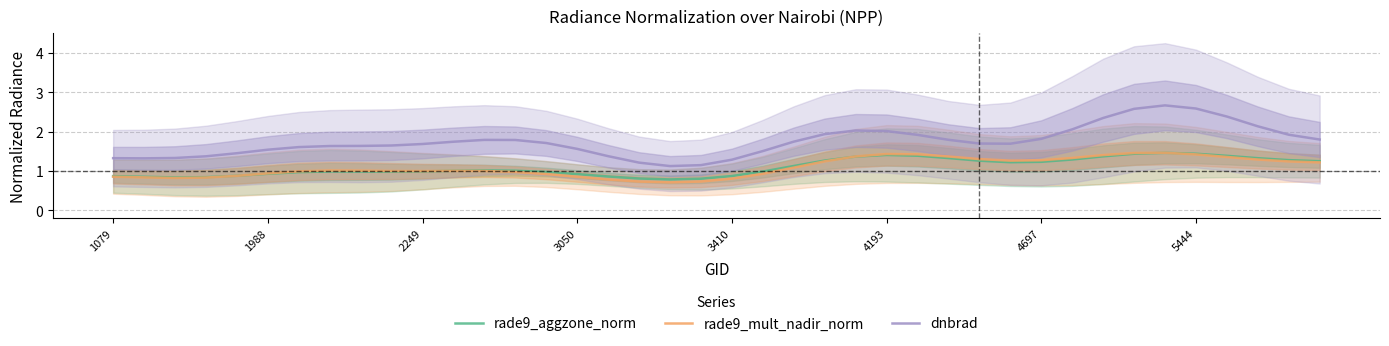

Does the chart display data point markers on the line(s)?

No